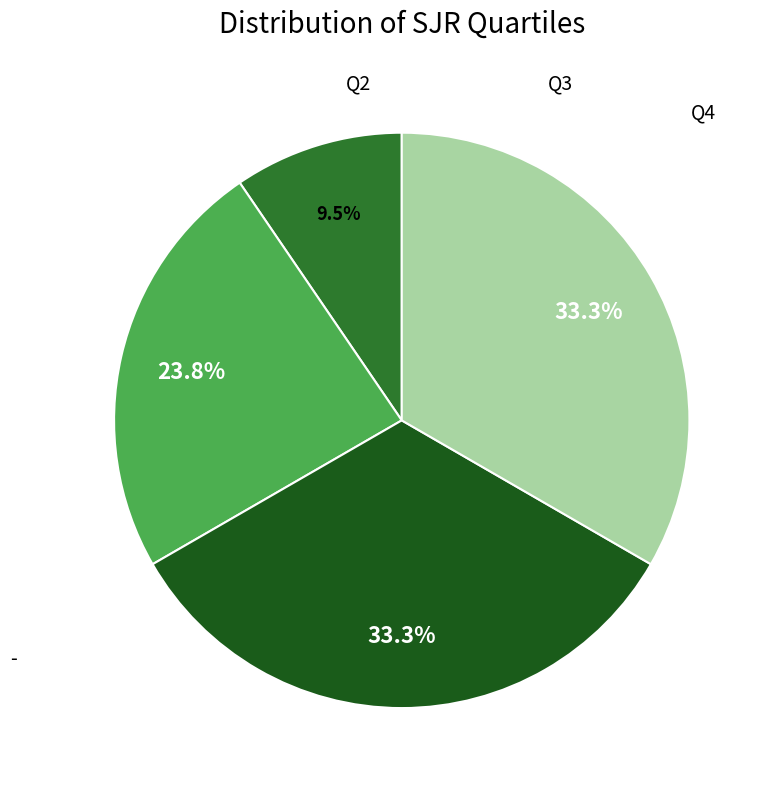

What portion of the pie excludes Q3?

76.2%